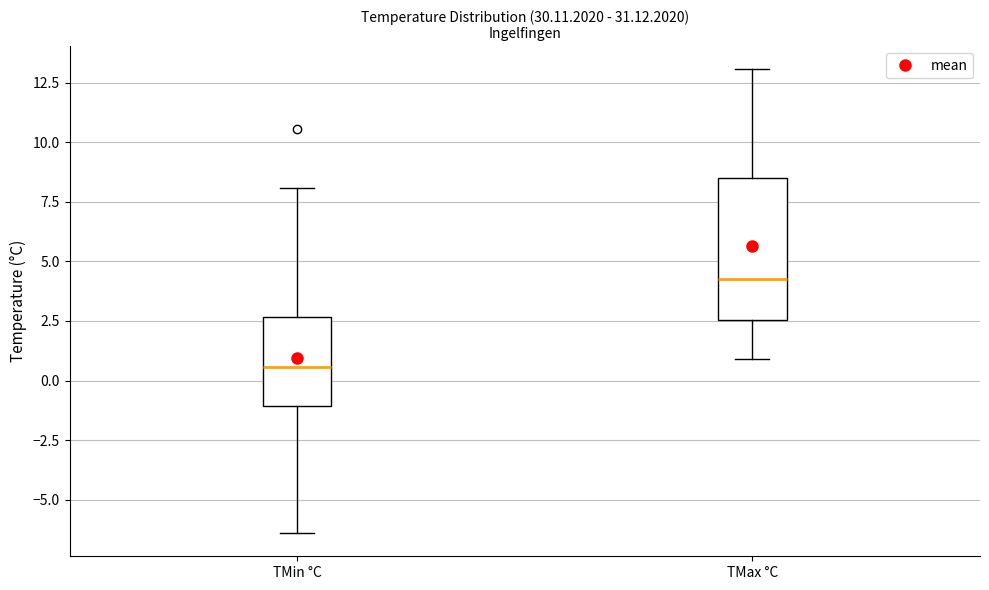

Where does the upper whisker of the box for TMin °C end on the y-axis? The values are not printed on the chart, so give them approximately, as read against the axis.

8.0